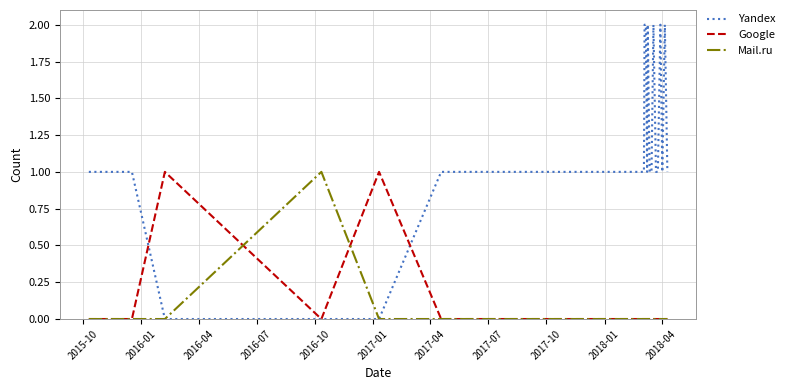

Which series has the largest total across all categories?

Yandex